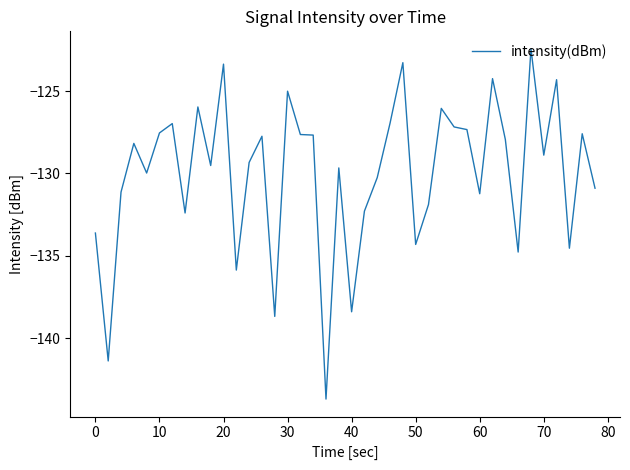

What is the greatest value displayed?

-122.4